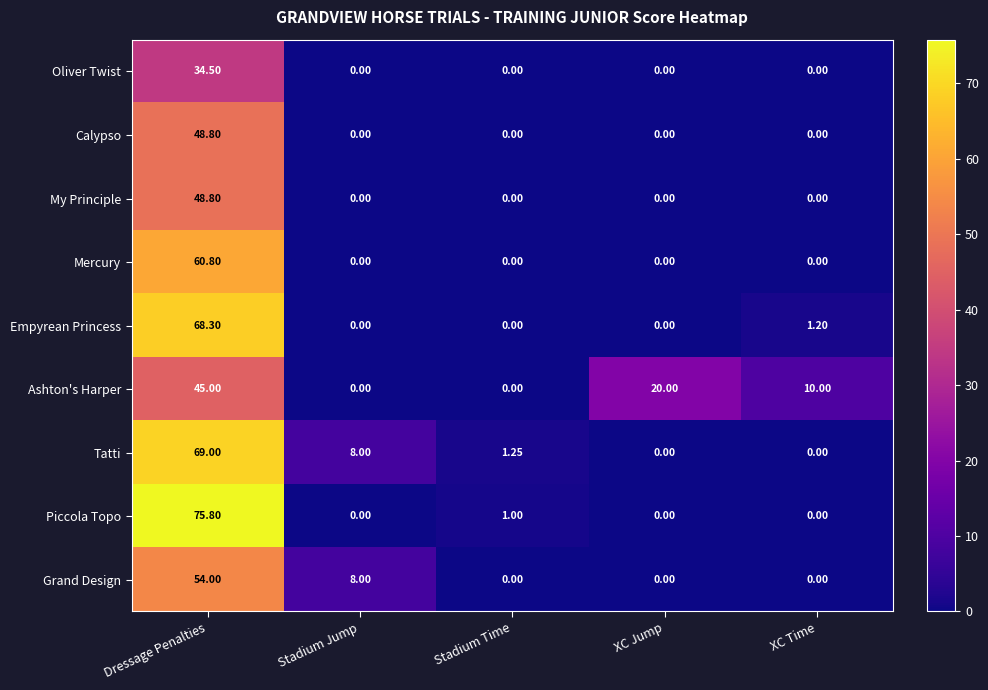

Which category has the highest value across all series?

Dressage Penalties